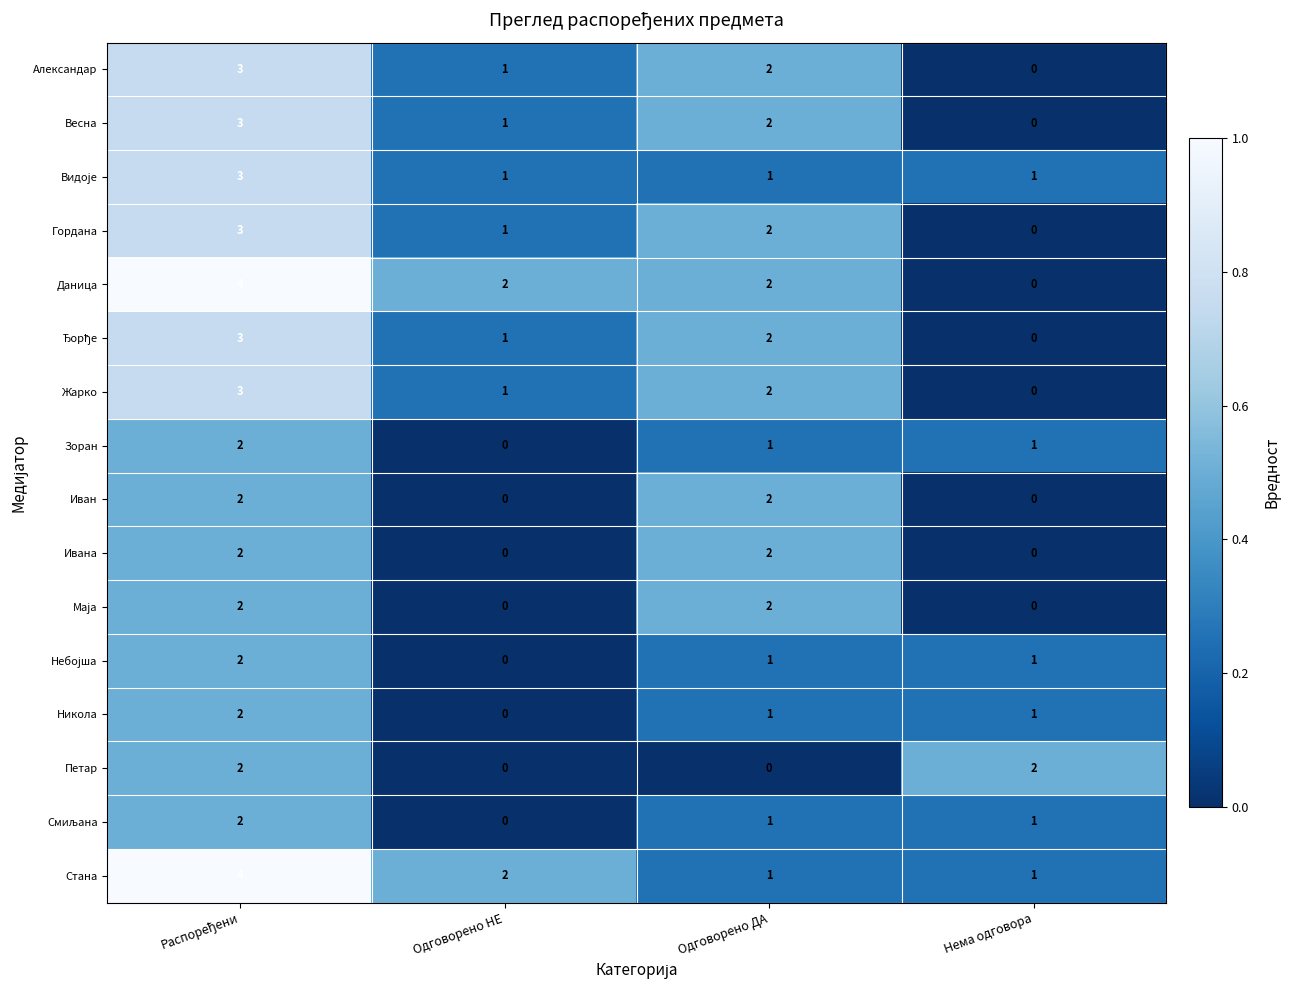

What is the difference between the maximum and second lowest values in the Стана series?

3